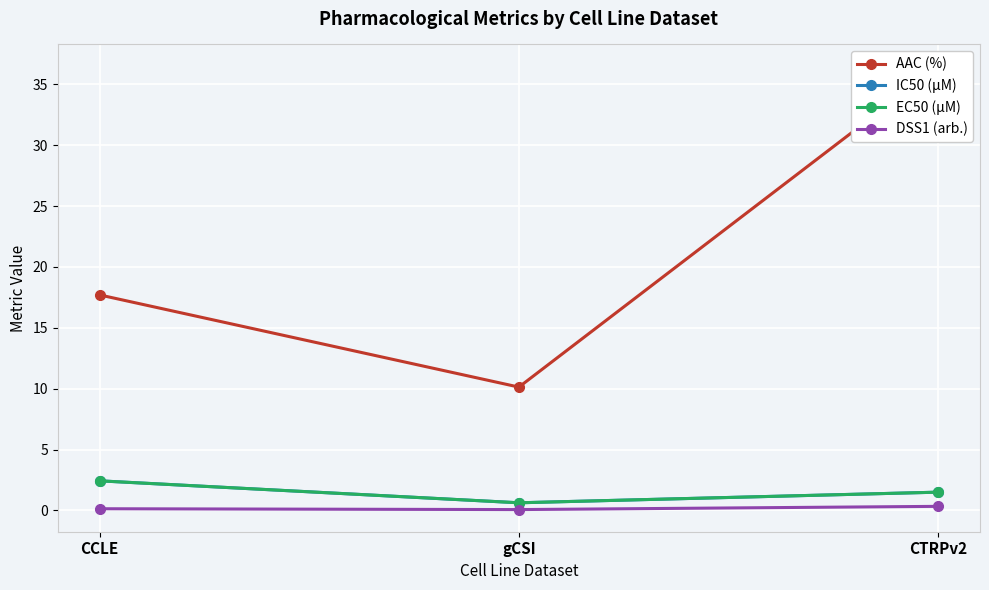

How many DSS1 (arb.) values are between 0 and 1?

3